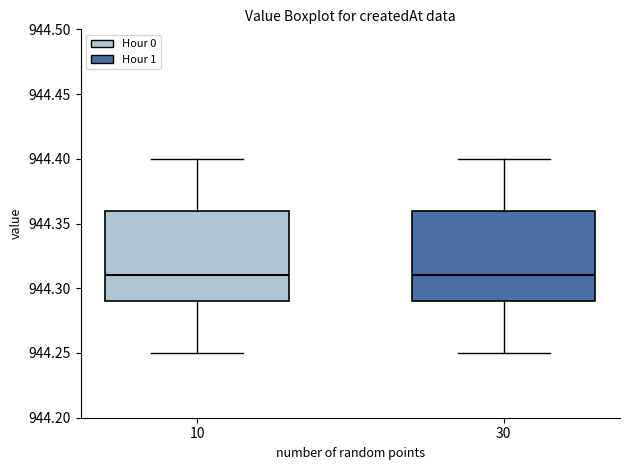

Reading left to right, read every box against the y-axis: the position of its median line, the range the box covers, and the ends of its whiskers. The values are not printed on the chart, so give them approximately, as read against the axis.

10: median 944.31, box 944.29 to 944.36, whiskers 944.25 to 944.40
30: median 944.31, box 944.29 to 944.36, whiskers 944.25 to 944.40